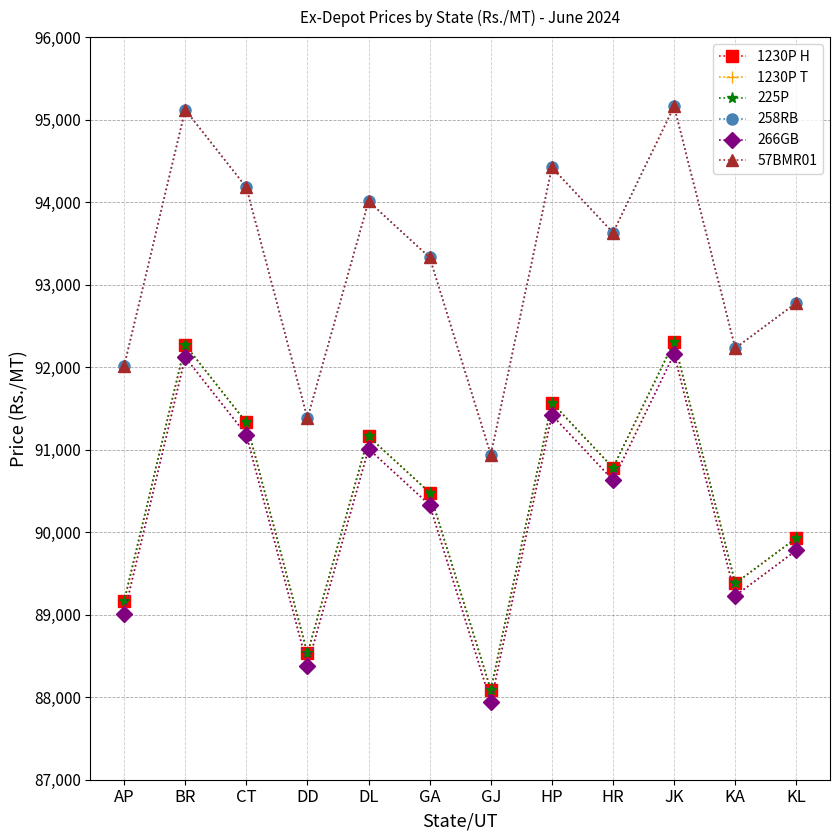

How many data points in 57BMR01 are less than 93630?

6